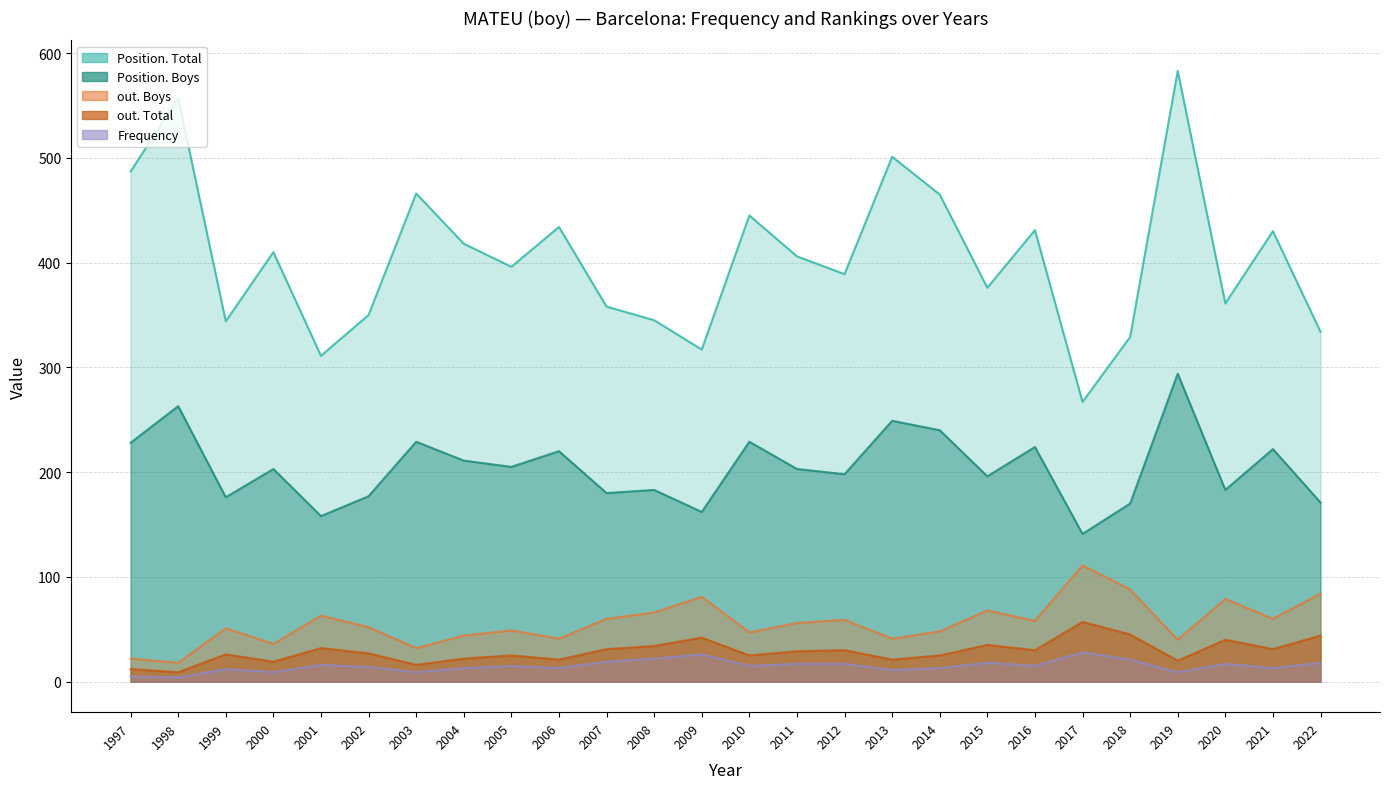

Between 1999 and 2015, which series saw the biggest shift?

Position. Total